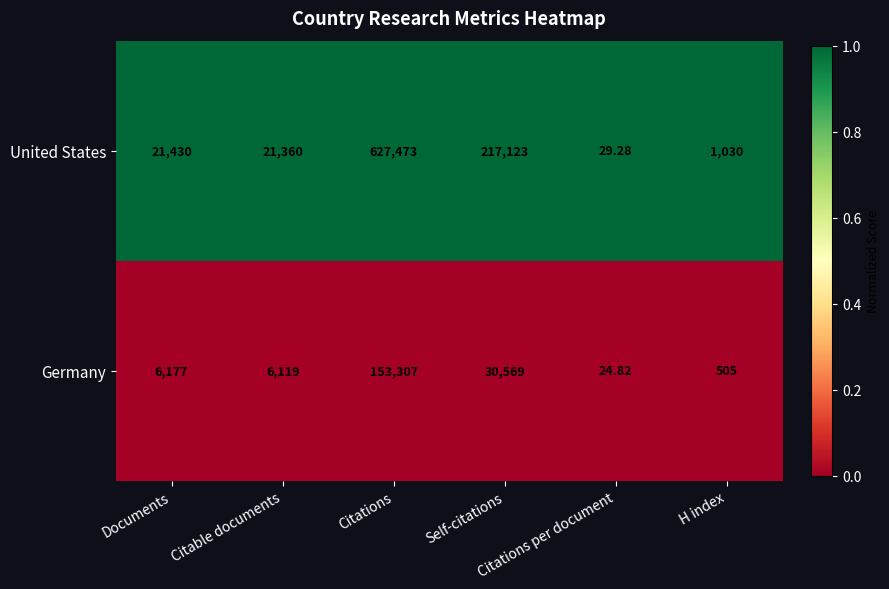

Which series has the largest total across all categories?

United States